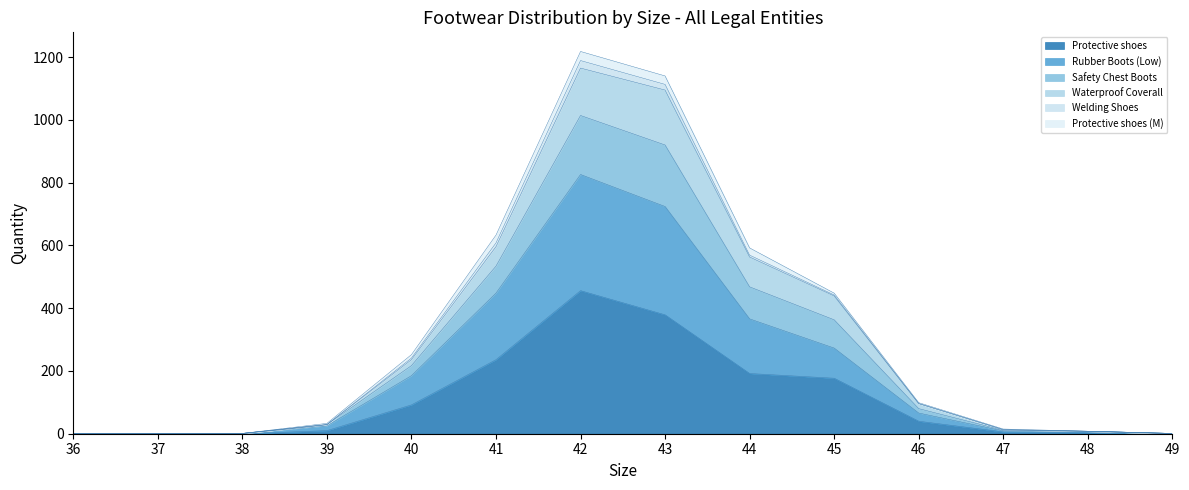

What is the value of the Protective shoes point at the 1st from the left?

1